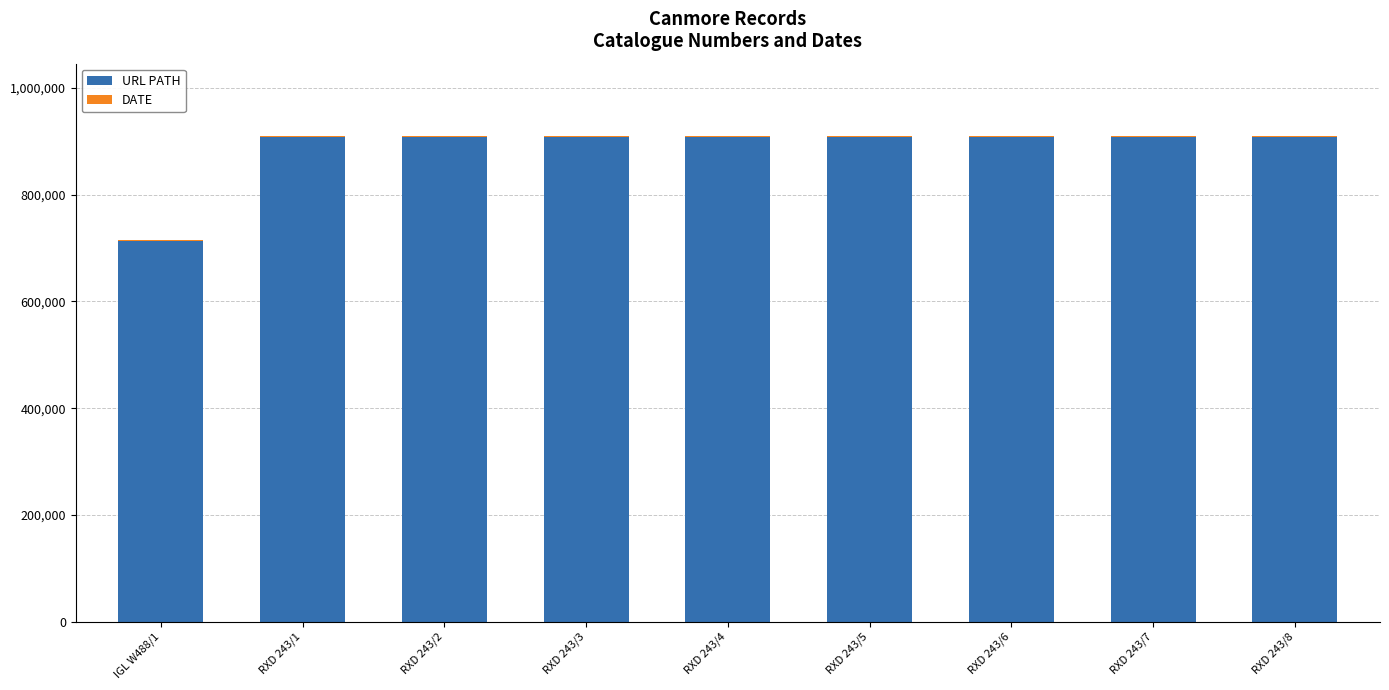

What value does the URL PATH series have at RXD 243/7, to the nearest 50?

907050